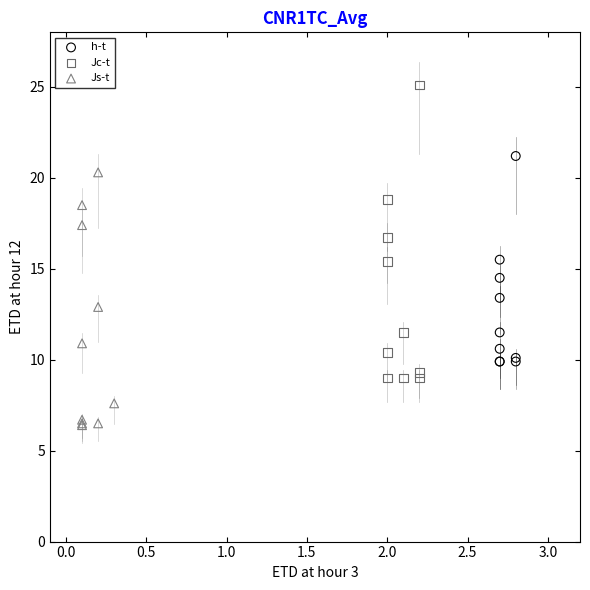

Which series contains the highest Y value?

Jc-t